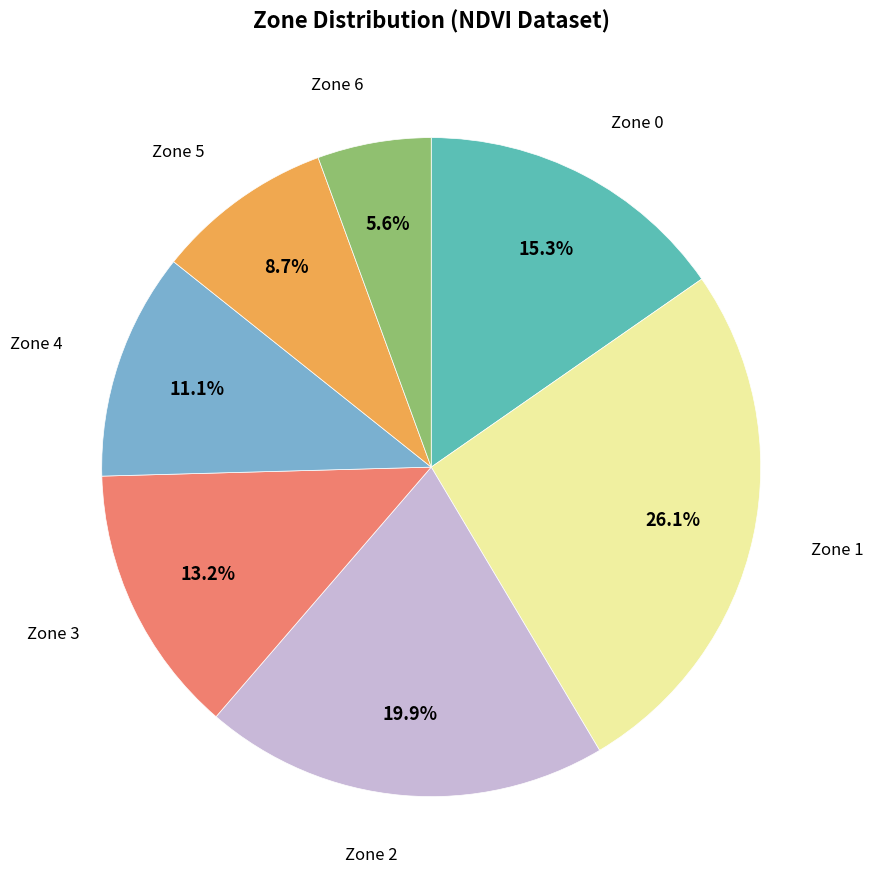

Is there a majority slice in this chart?

No